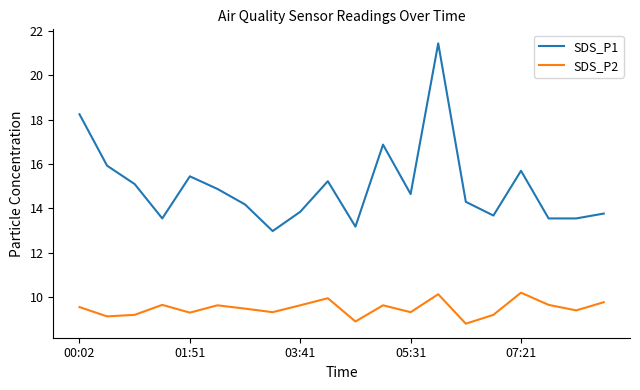

True or false: SDS_P2 and SDS_P1 intersect in this chart.

False